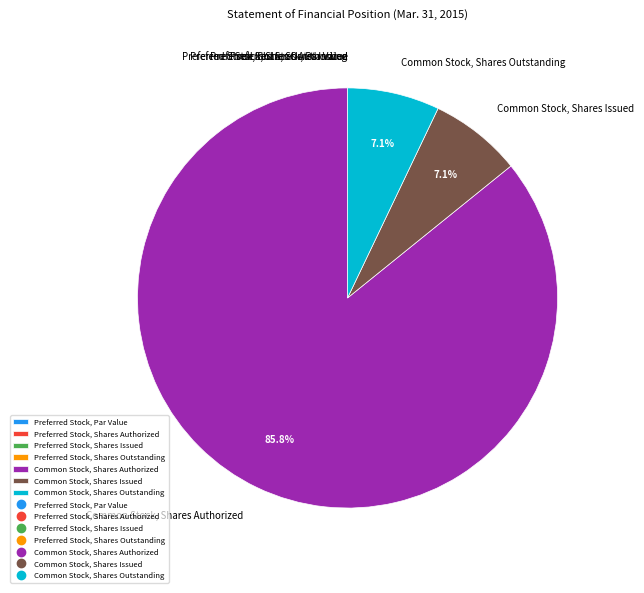

Which slice represents more than half of the pie?

Common Stock, Shares Authorized